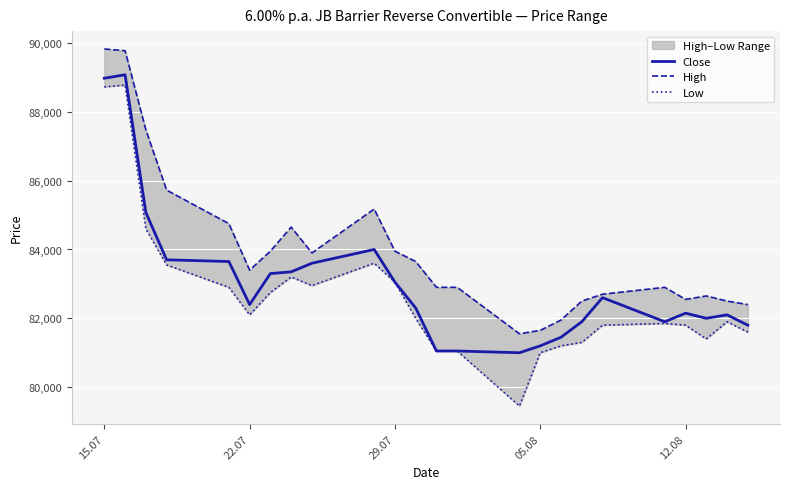

What are all the series names shown in the legend?

Close, High, Low